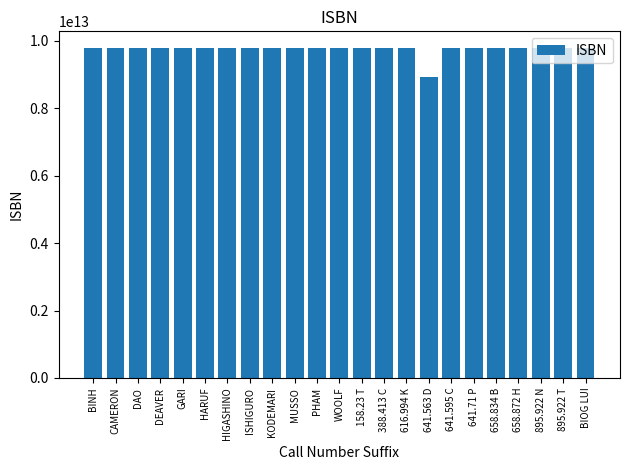

Is it true that the value at MUSSO is 12811448833335?

False